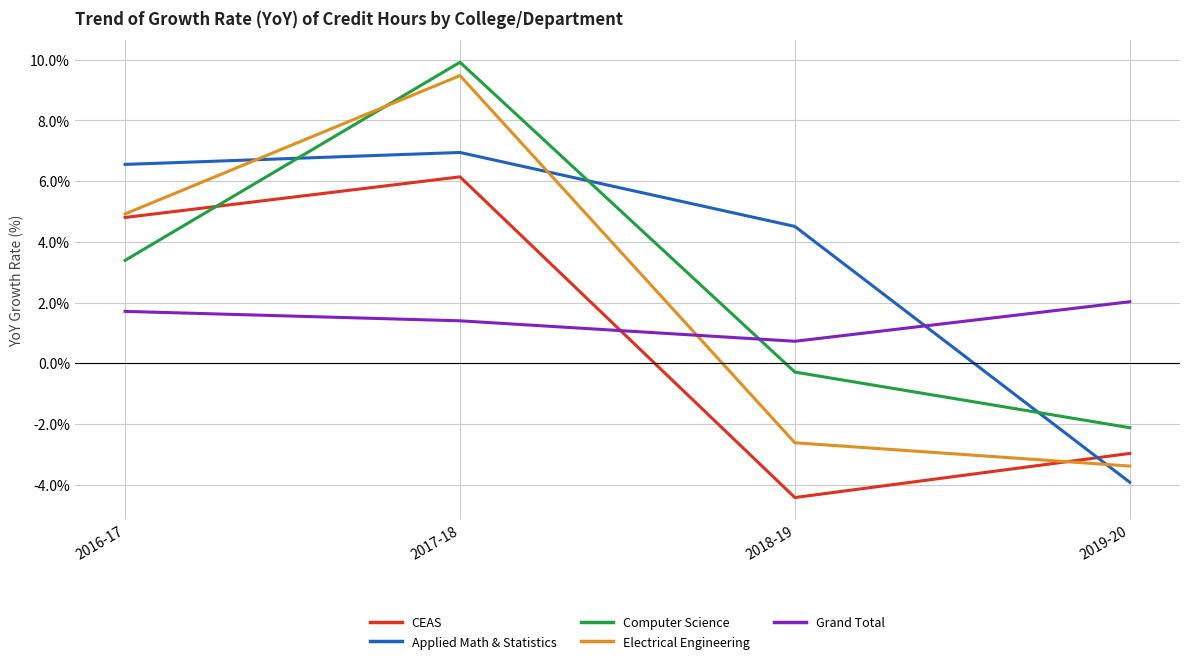

Does the chart display data point markers on the line(s)?

No